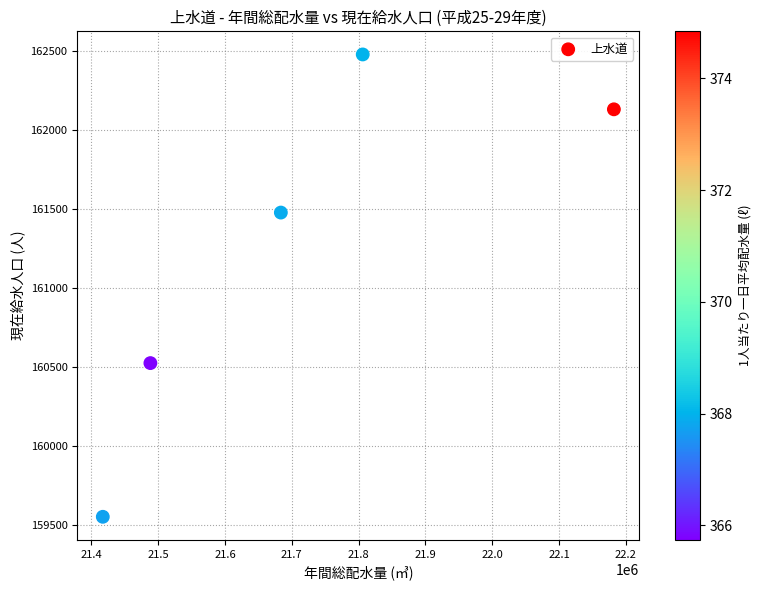

What is the range of X values (max minus min)?

765166